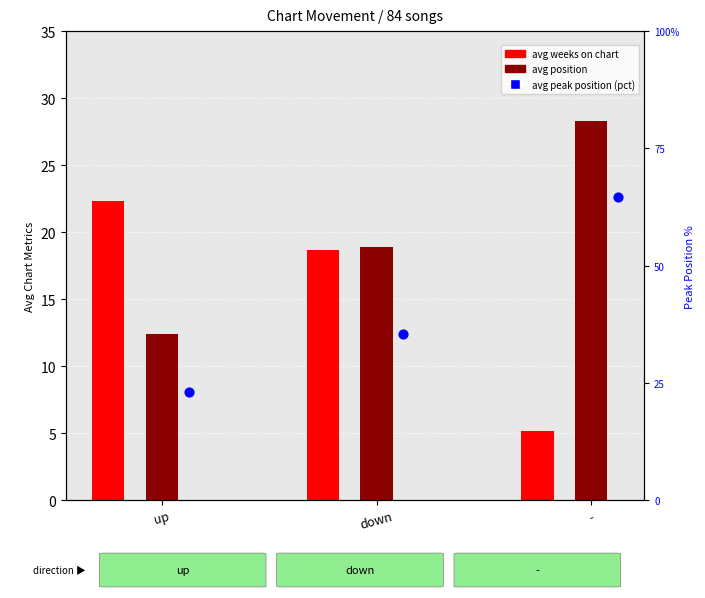

At which category is the sum across all series the highest?

-